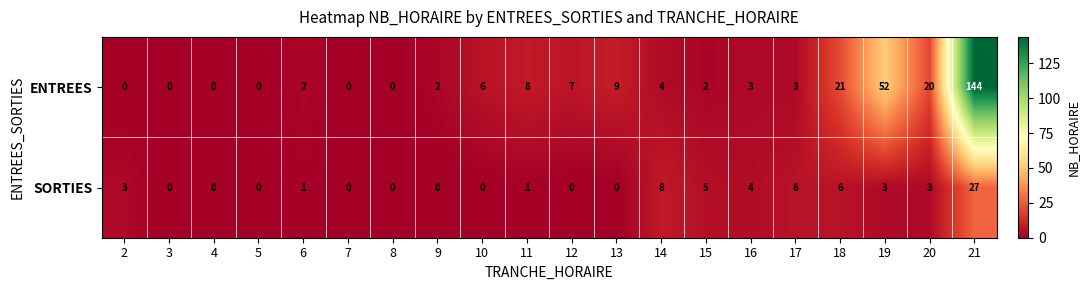

Rank the series by their maximum value, from highest to lowest.

ENTREES, SORTIES